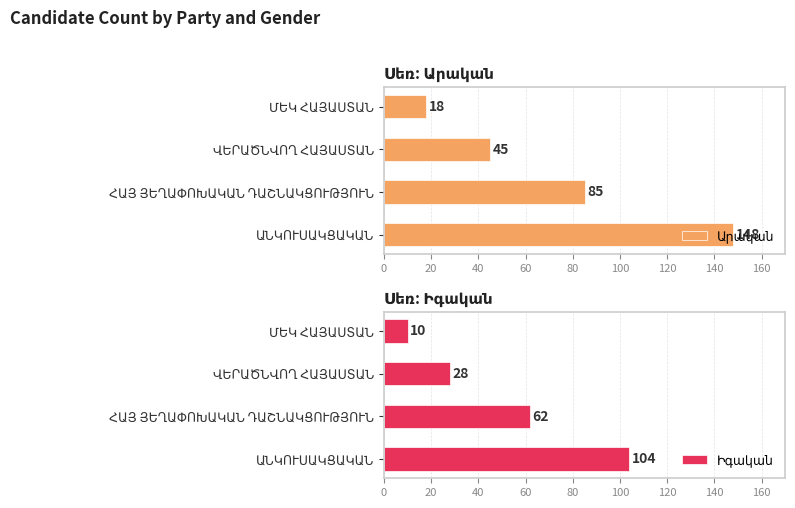

What is the minimum value shown in the chart?

10